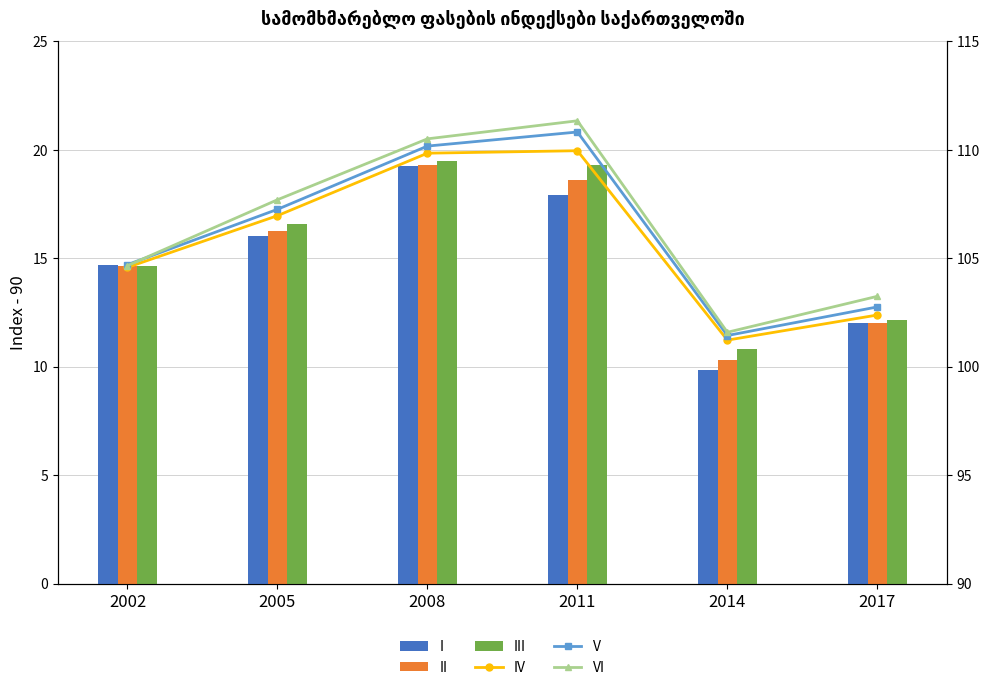

How many values in the II series exceed 16?

3